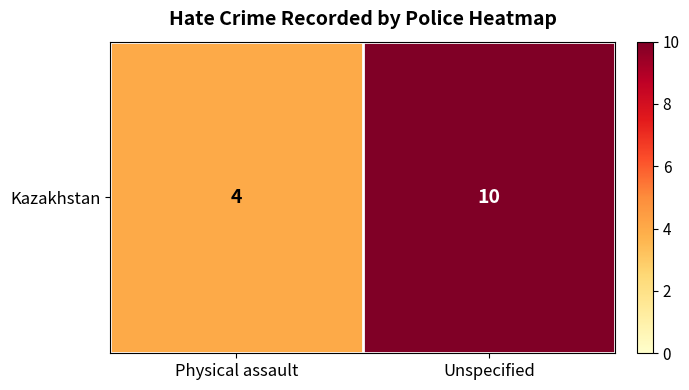

What is the change in value from Physical assault to Unspecified?

+6